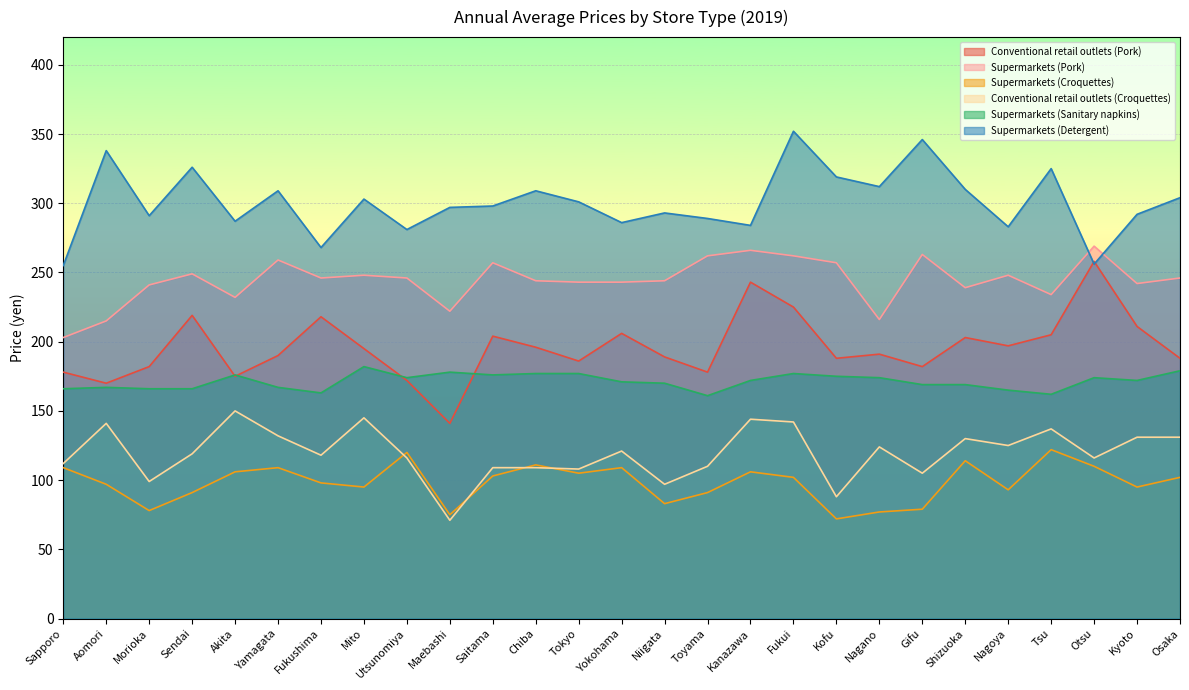

What is the label of the 1st point from the left?

Sapporo